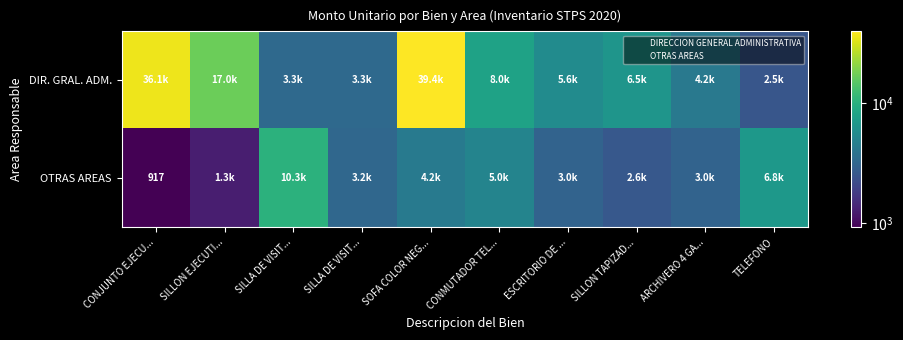

Count the number of categories in the chart.

10